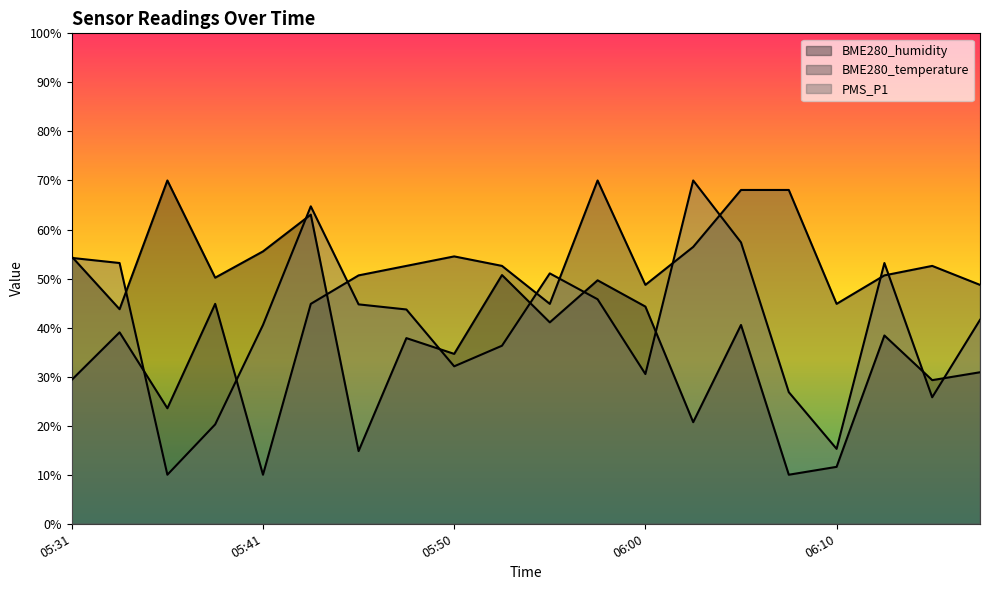

How many lines are shown in the chart?

3